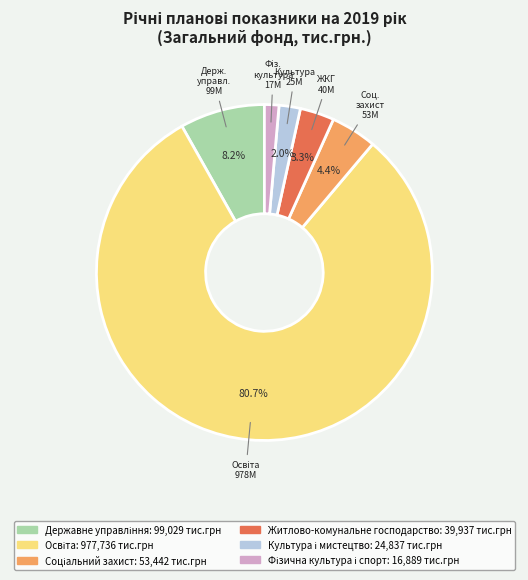

Is there any slice that represents more than half of the pie?

Yes